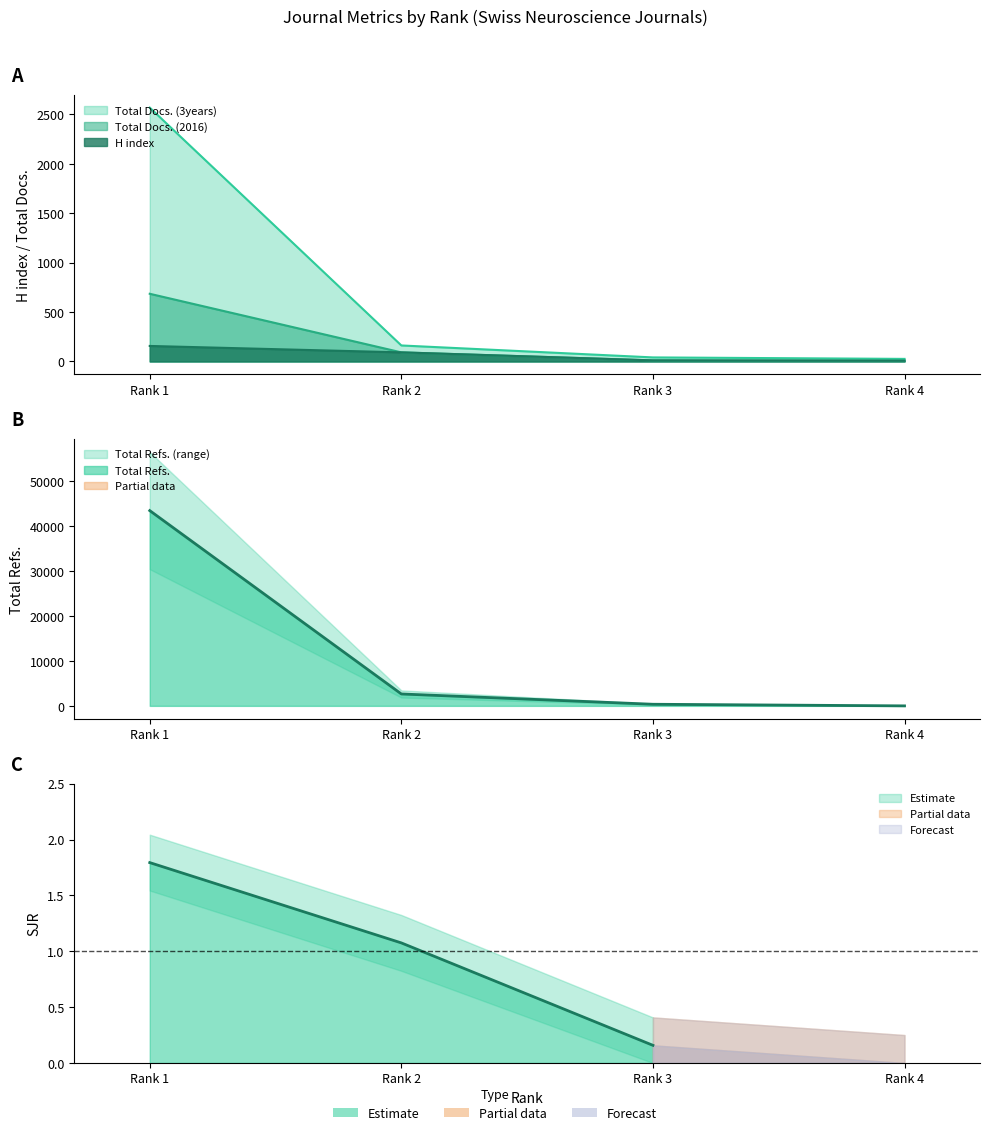

What is the total value across all series at Rank 2?

2994